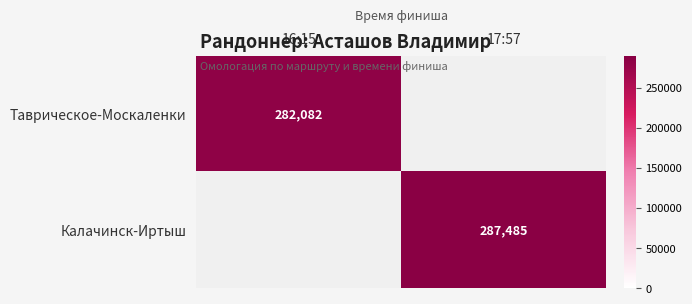

Is the value of Калачинск-Иртыш at 17:57 greater than the value of Таврическое-Москаленки at 16:15?

Yes